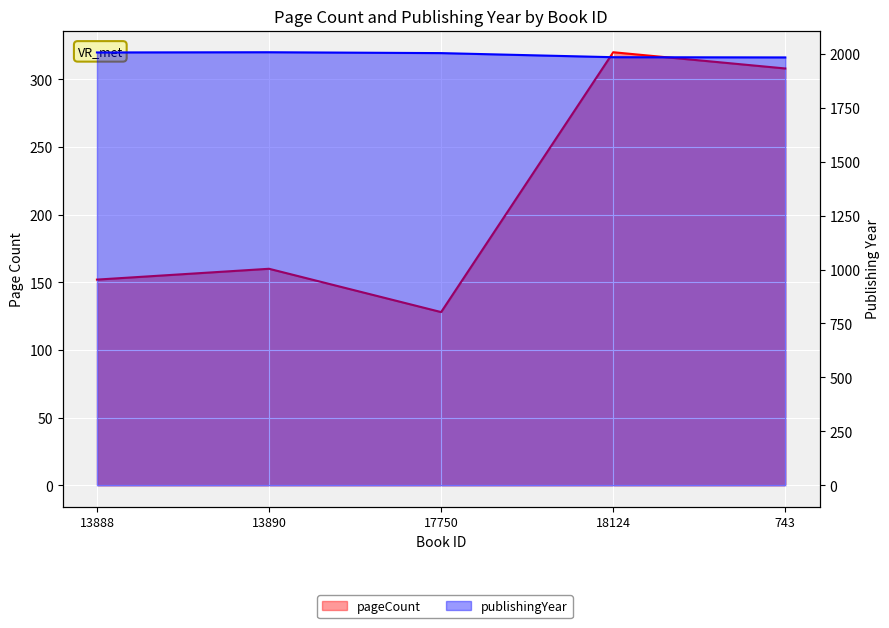

Read the publishingYear value at 13890.

2007